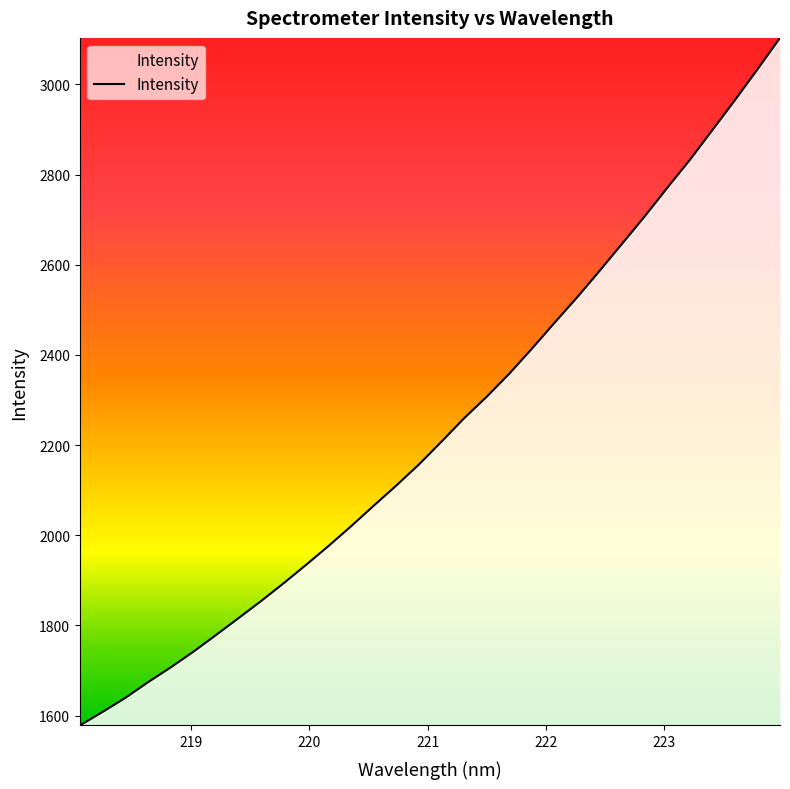

What is the difference between the maximum and minimum values?

1525.0